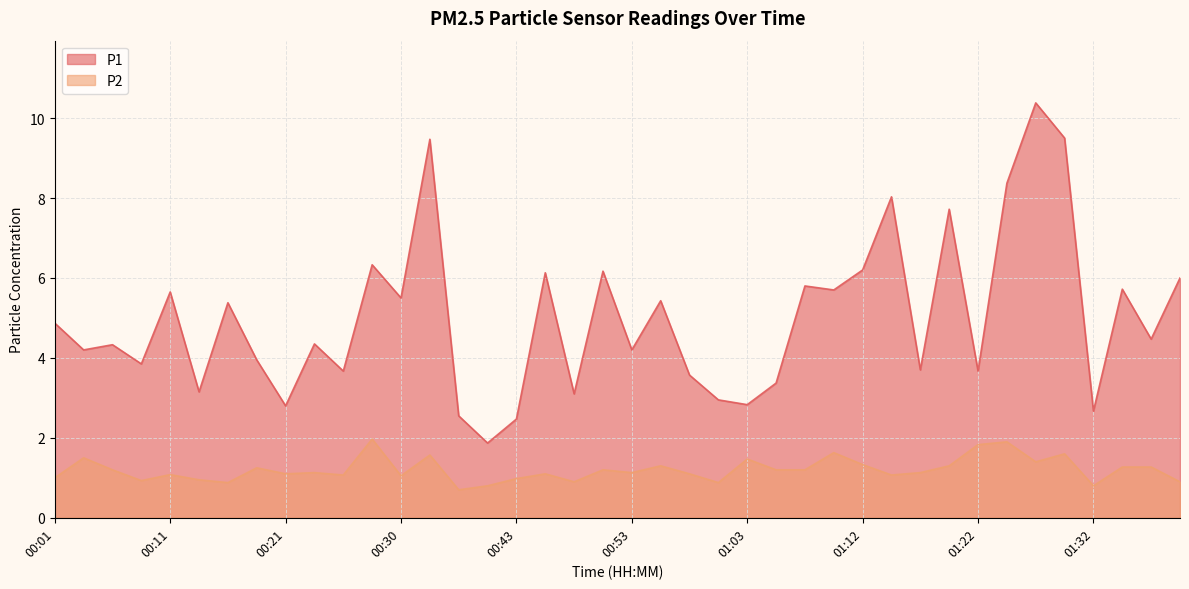

What is the average value of the P1 series?

5.0